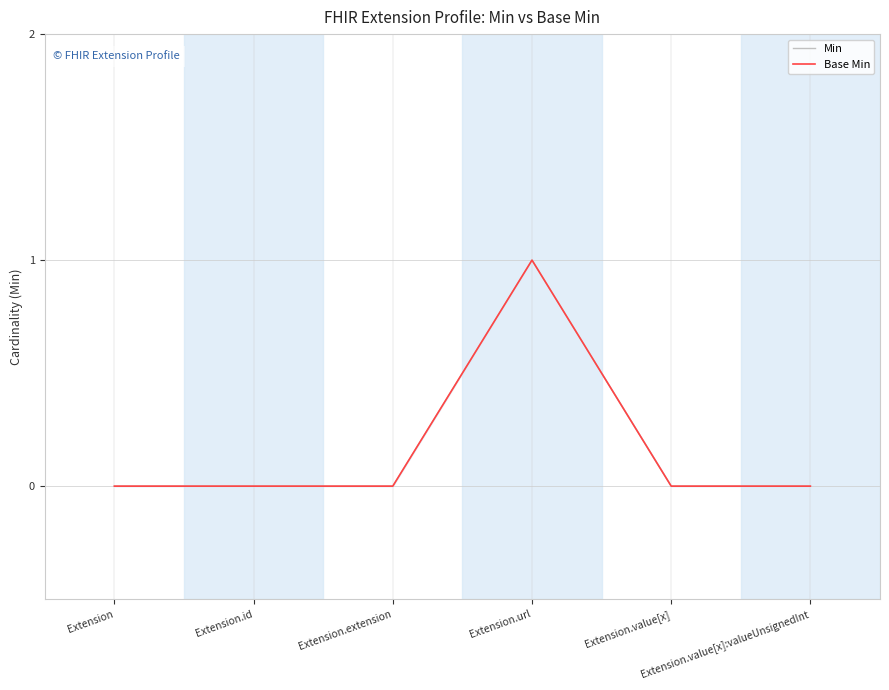

How many values in Min are above zero?

1